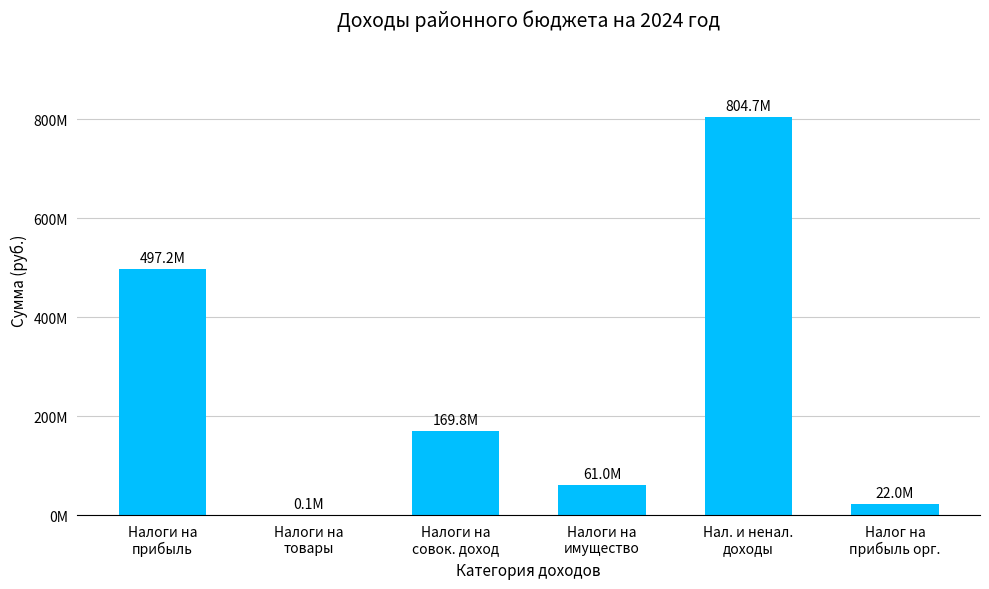

Rank the categories by value from lowest to highest.

Налоги на товары, Налог на прибыль орг., Налоги на имущество, Налоги на совок. доход, Налоги на прибыль, Нал. и ненал. доходы